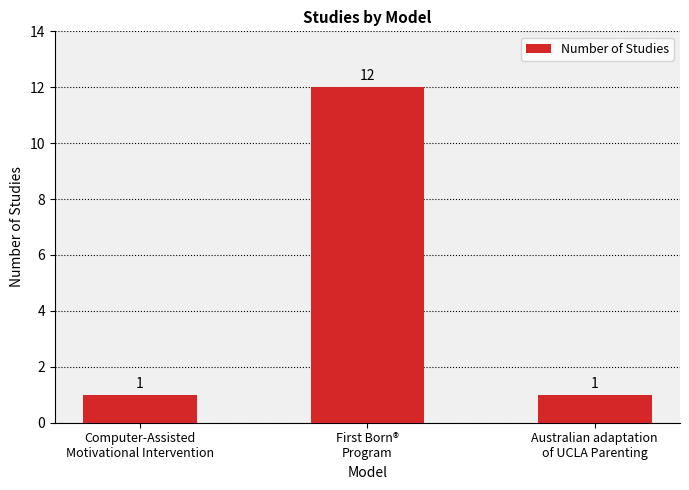

How many values are between 1 and 12?

3